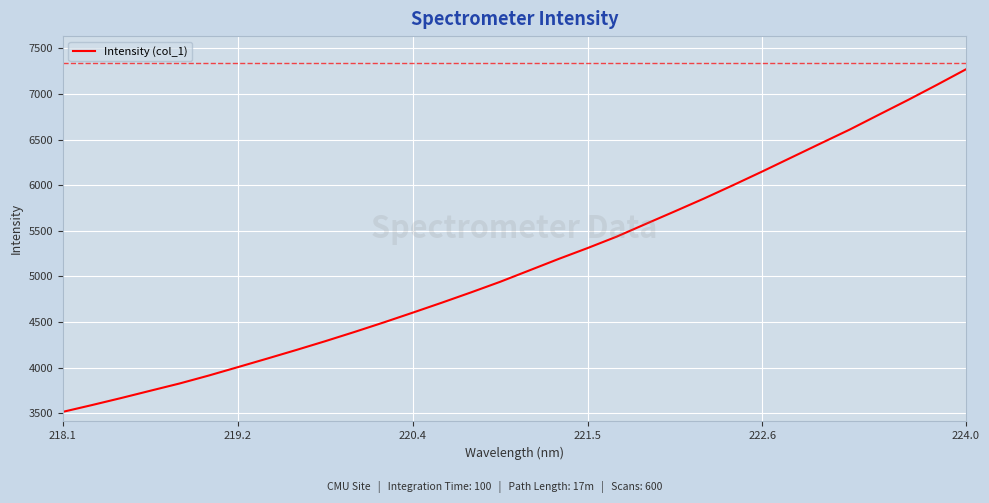

What is the sum of all values?

164561.5